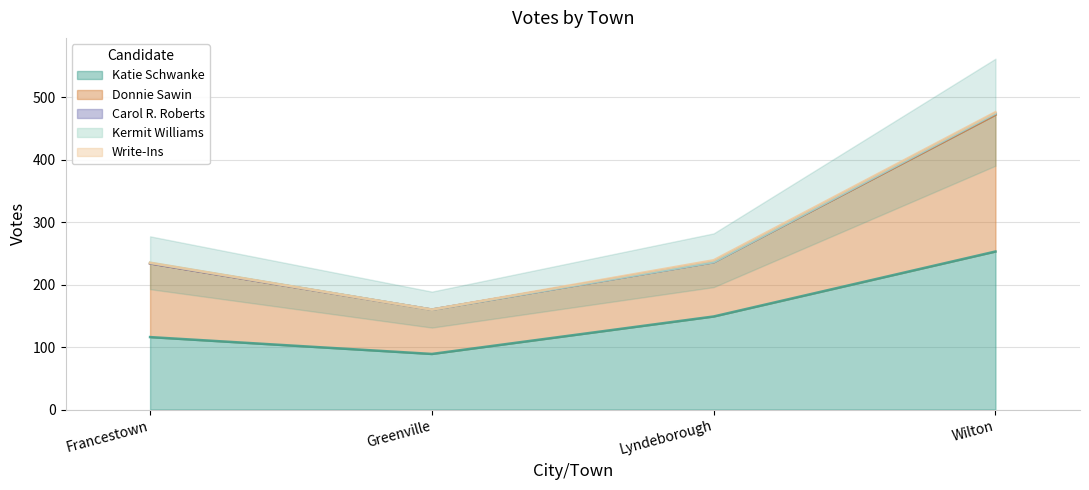

What is the minimum value for Katie Schwanke?

89